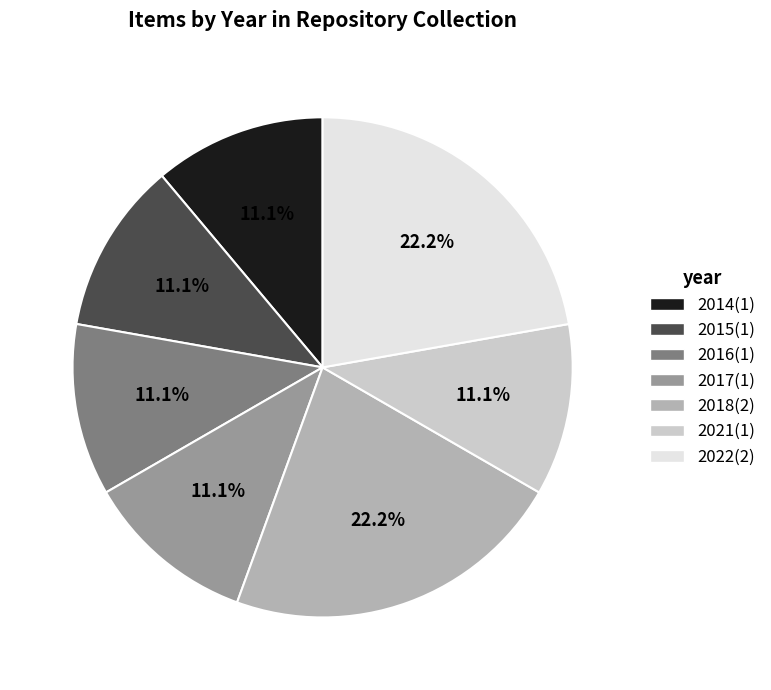

How many slices are in this pie chart?

7